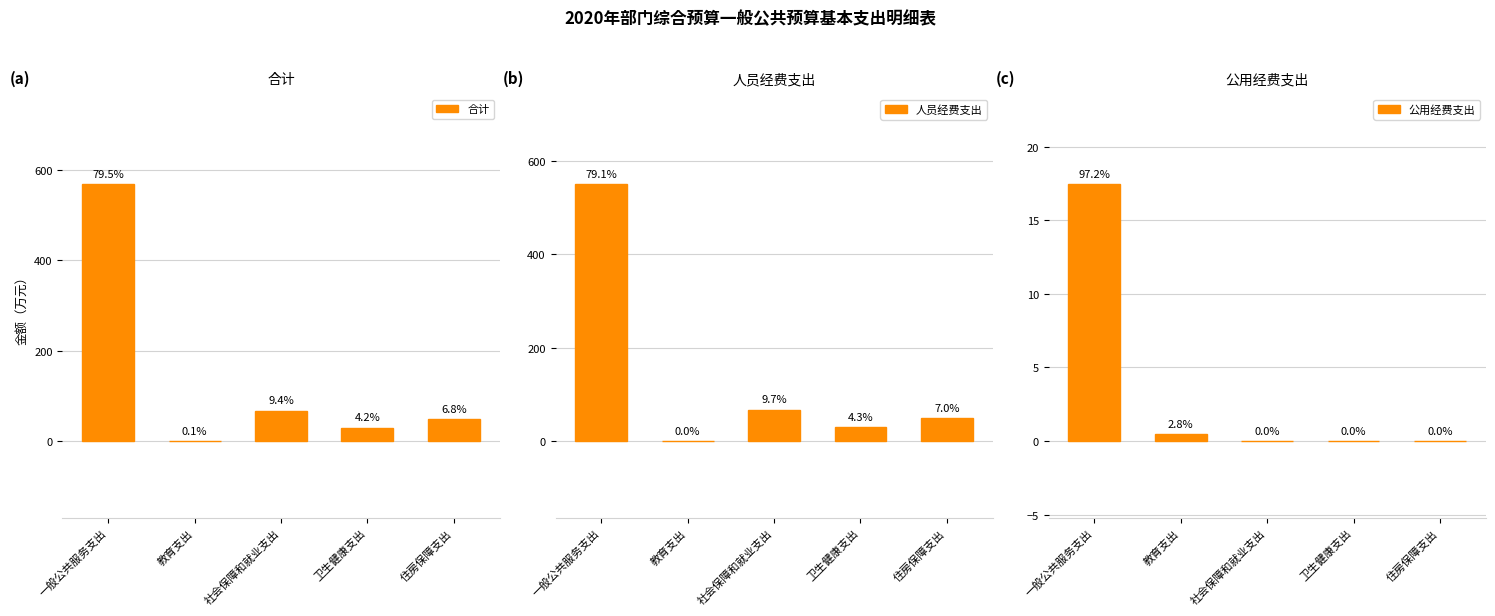

What is the label of the 4th bar from the left?

卫生健康支出